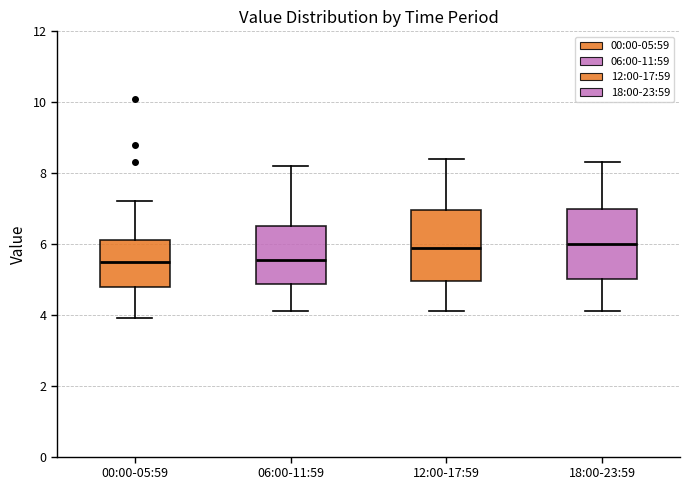

Reading left to right, transcribe this box plot: for each box, give where its median line is, the range the box spans, and where its two whiskers end, as read against the y-axis. The values are not printed on the chart, so give them approximately, as read against the axis.

00:00-05:59: median 5.6, box 4.8 to 6.2, whiskers 4.0 to 7.2
06:00-11:59: median 5.6, box 4.8 to 6.6, whiskers 4.2 to 8.2
12:00-17:59: median 6.0, box 5.0 to 7.0, whiskers 4.2 to 8.4
18:00-23:59: median 6.0, box 5.0 to 7.0, whiskers 4.2 to 8.4